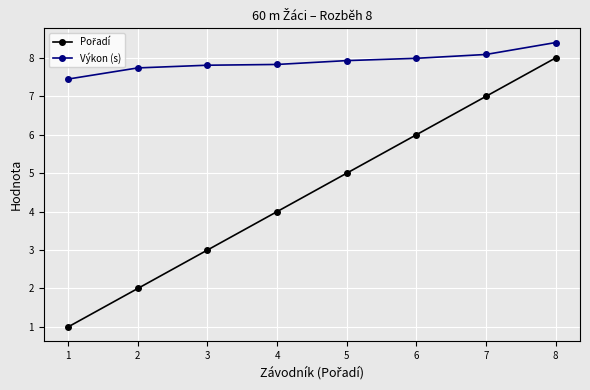

What is the value of the Výkon (s) point at the 6th from the left?

8.0